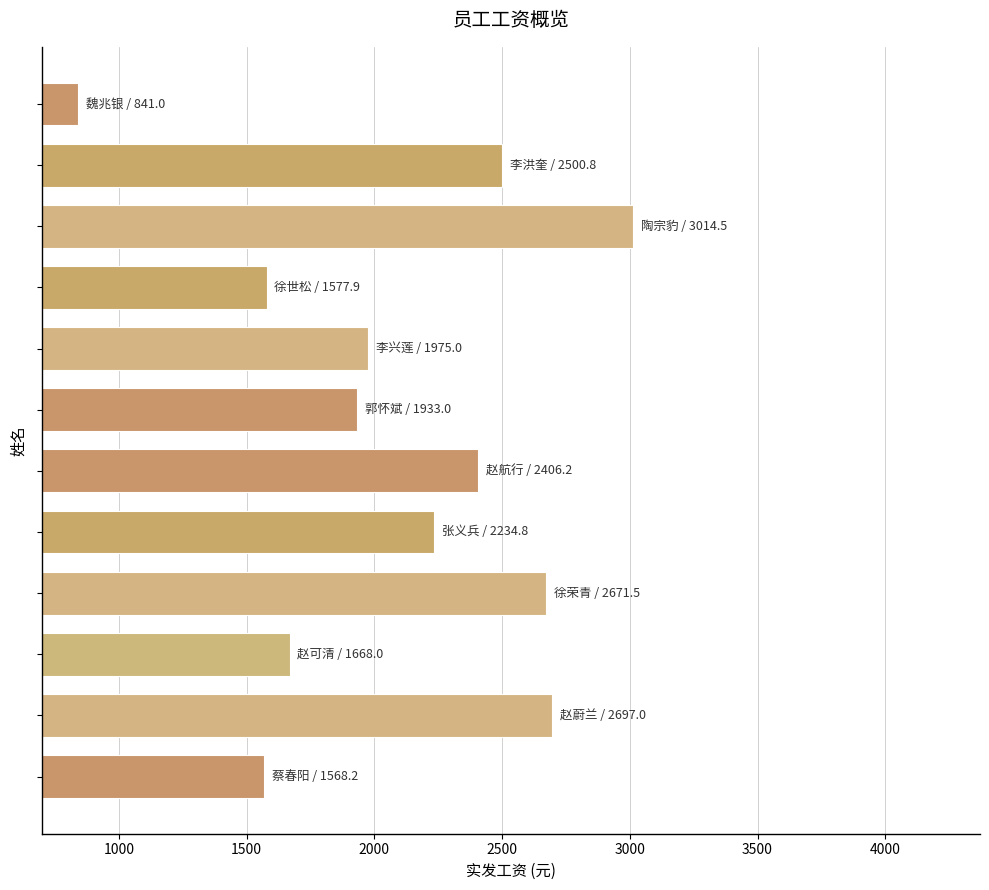

What is the difference between the second highest and second lowest values?

1128.8